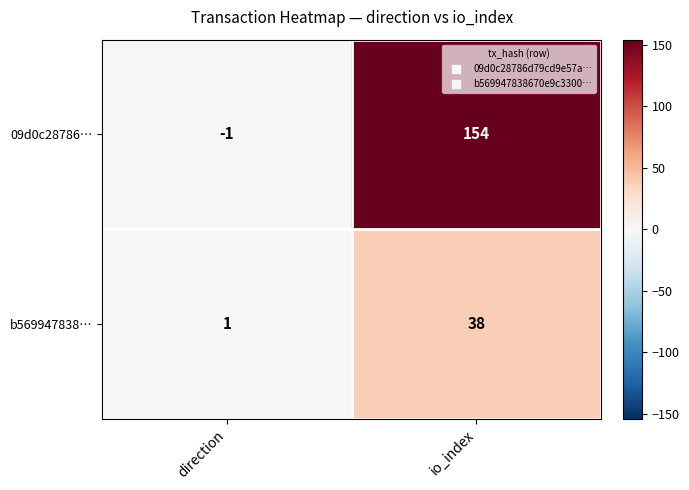

At how many categories does at least one series exceed 143?

1